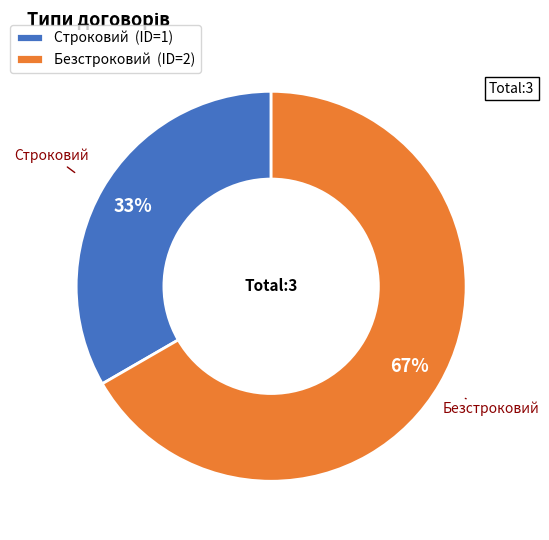

To the nearest percent, what is the combined percentage of Строковий (ID=1) and Безстроковий (ID=2)?

100%